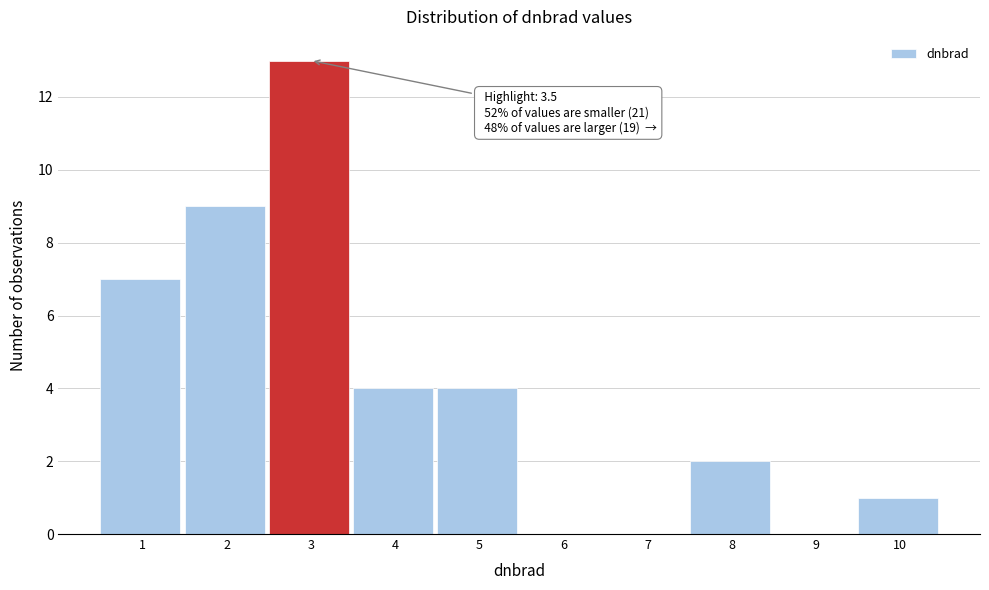

Reading left to right, transcribe all the data shown in this chart.

1=7	2=9	3=13	4=4	5=4	6=0	7=0	8=2	9=0	10=1